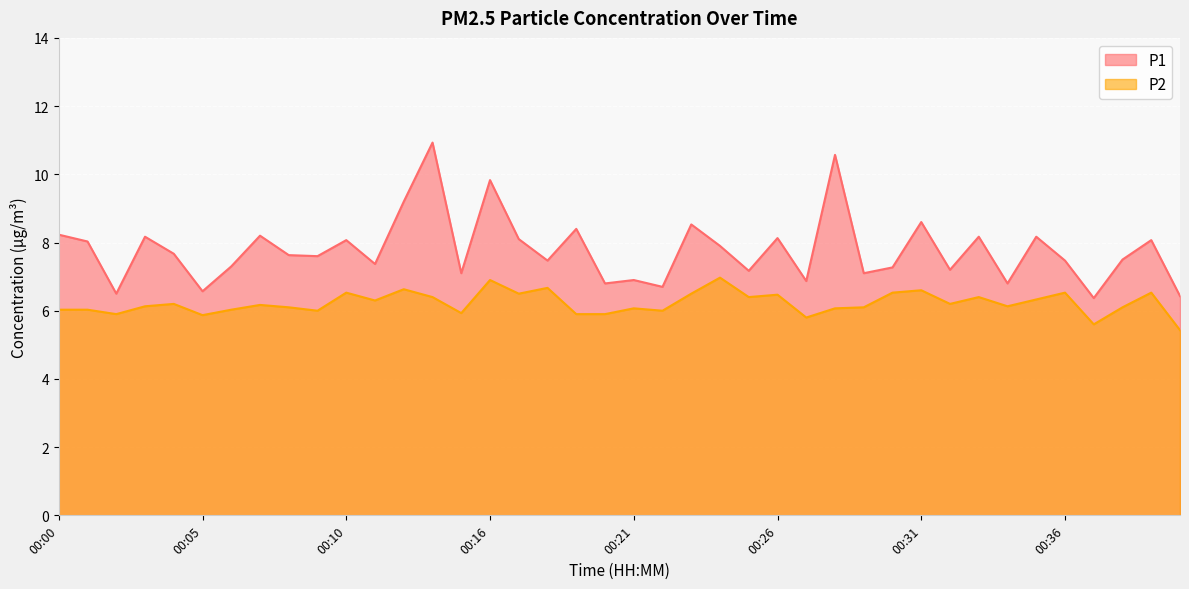

How many data points does each series have?

40